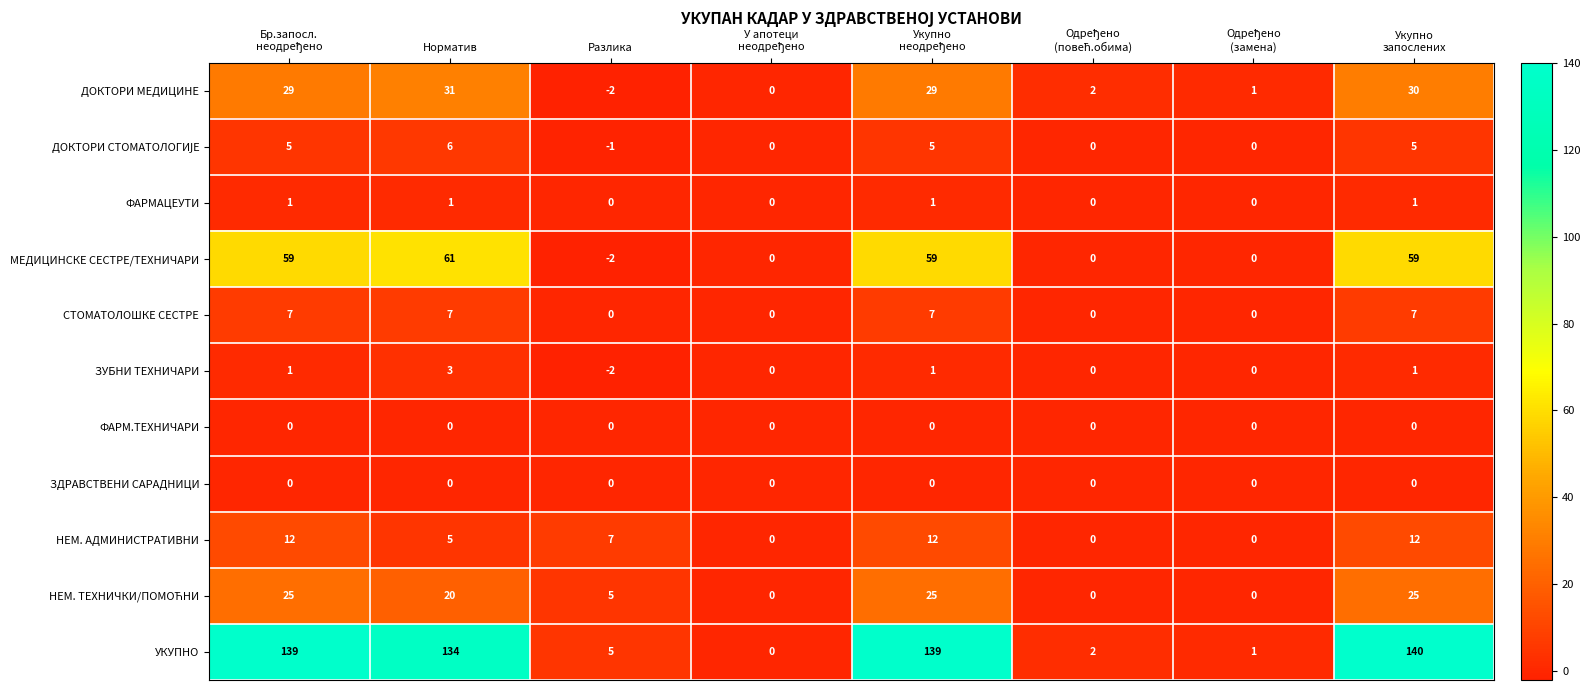

At how many categories does at least one series exceed 26?

4